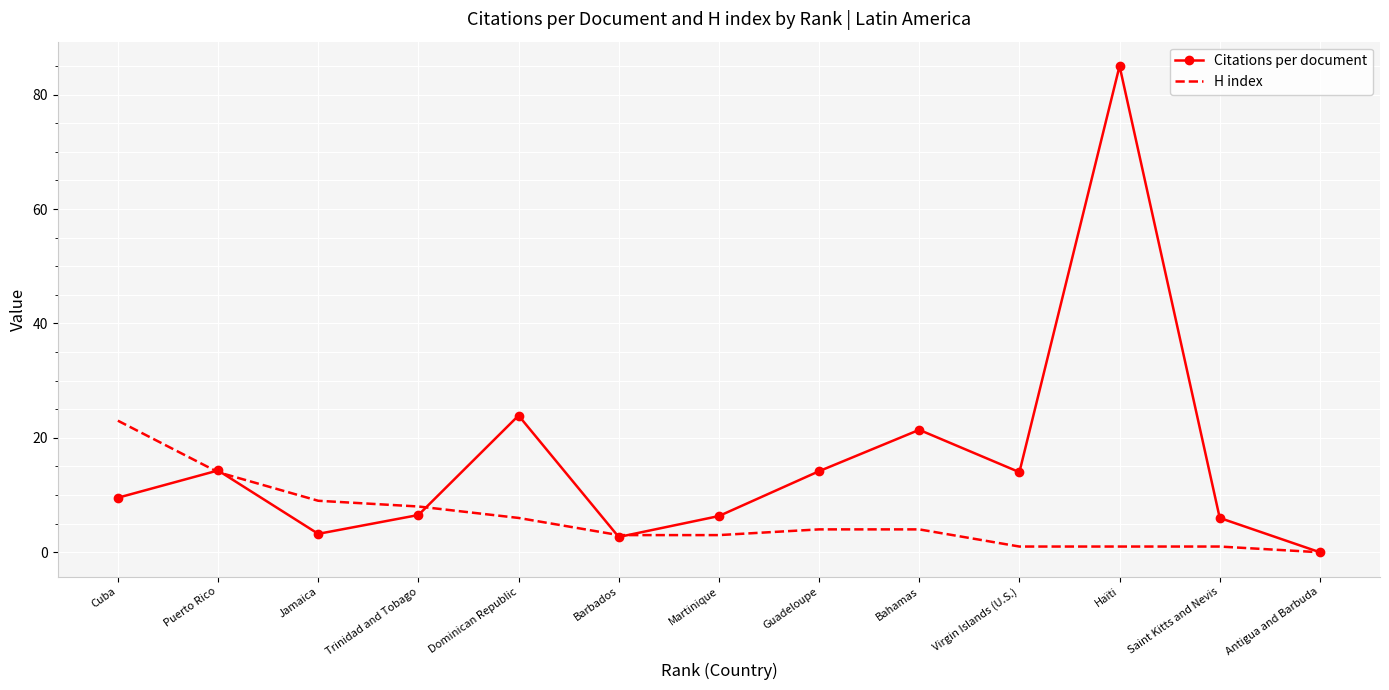

List the series in order of their peak value, lowest first.

H index, Citations per document